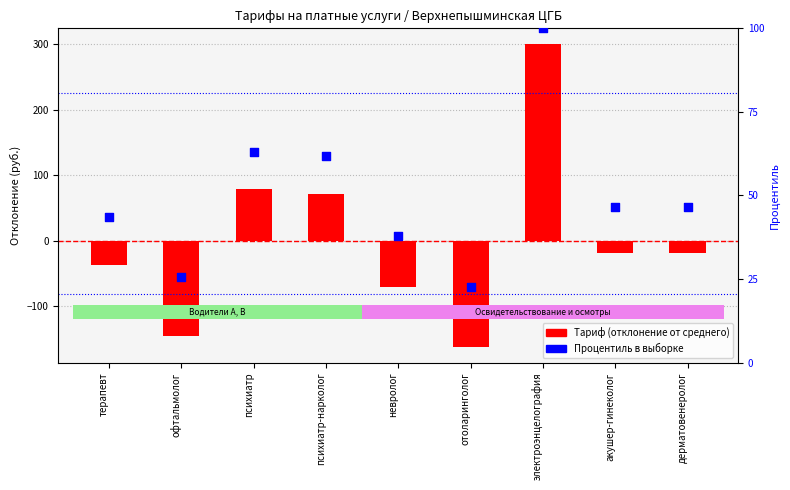

Which series has the widest spread of Y values?

Тариф (отклонение от среднего)